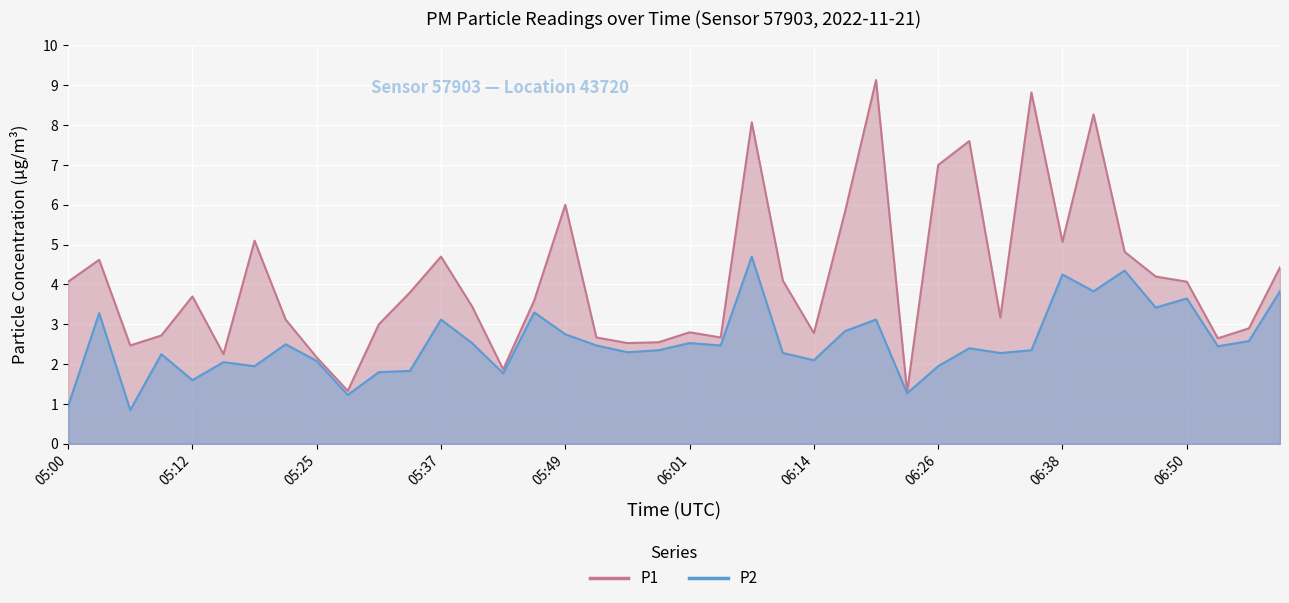

Which has a higher value, 05:09 or 06:50?

06:50